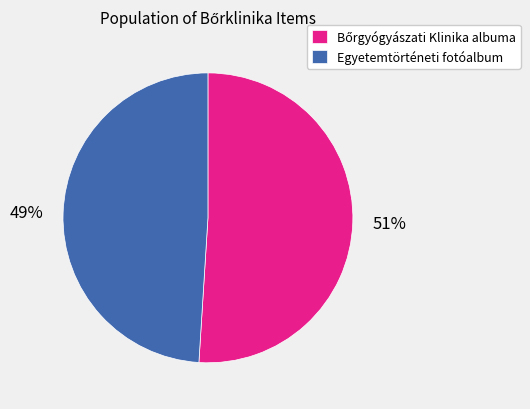

To the nearest percent, what percentage of the pie is Egyetemtörténeti fotóalbum?

49%